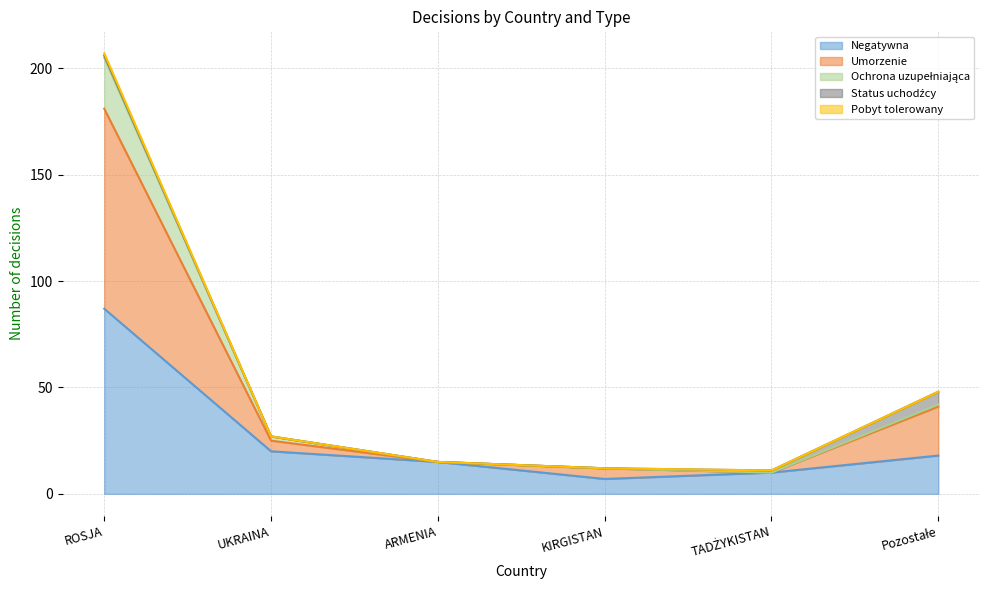

What is the highest value of the Negatywna series?

87